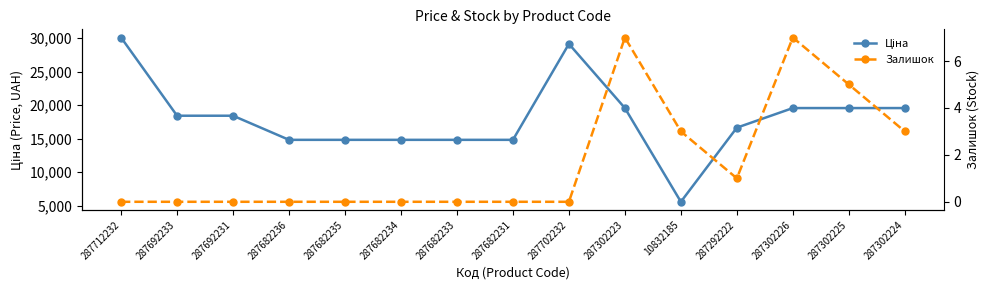

At which category does Залишок reach its first local peak?

287302223